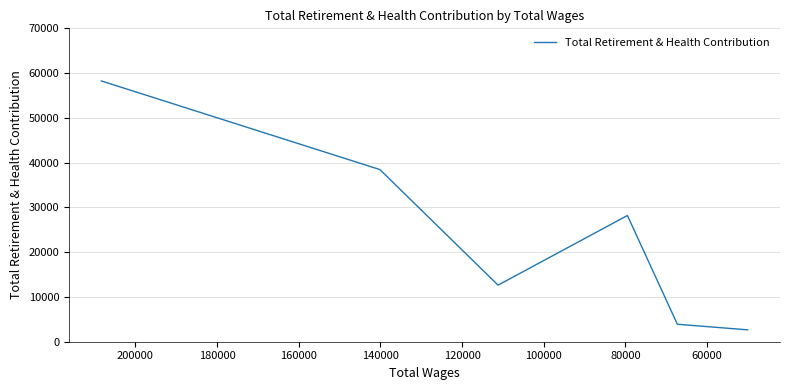

What is the difference between the second highest and second lowest values?

34552